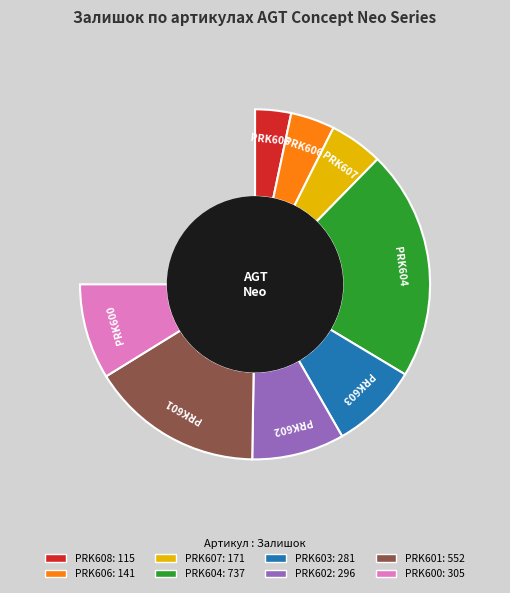

Which slice is the largest?

PRK604